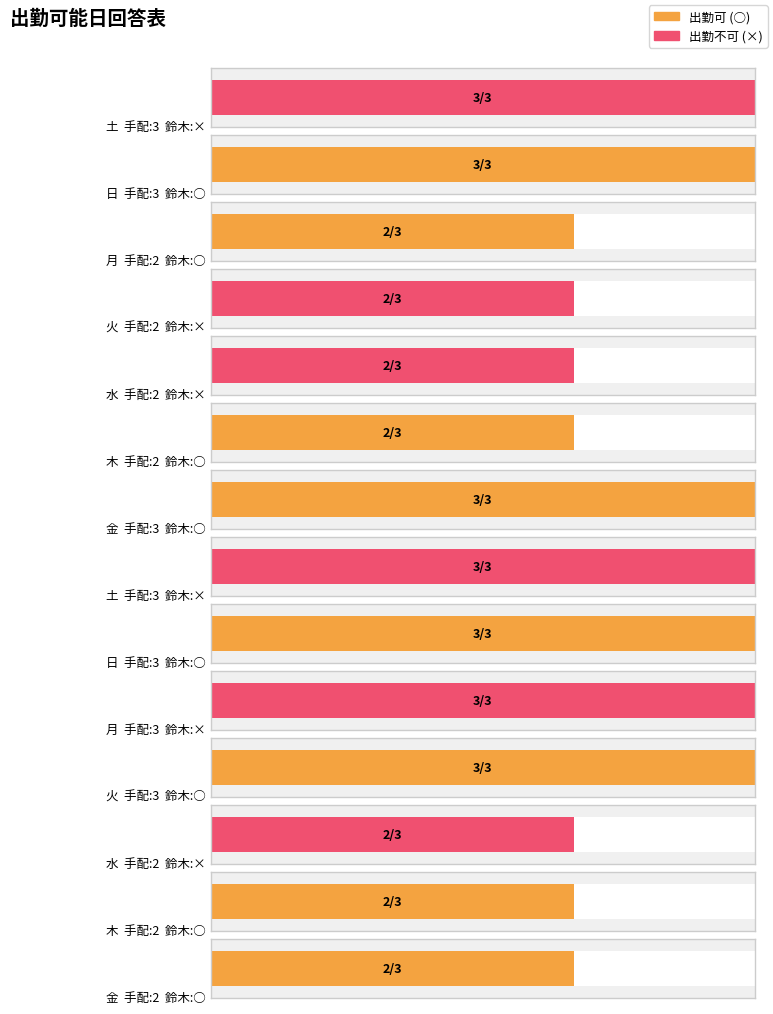

Reading left to right, transcribe all the data shown in this chart.

3	3	2	2	2	2	3	3	3	3	3	2	2	2